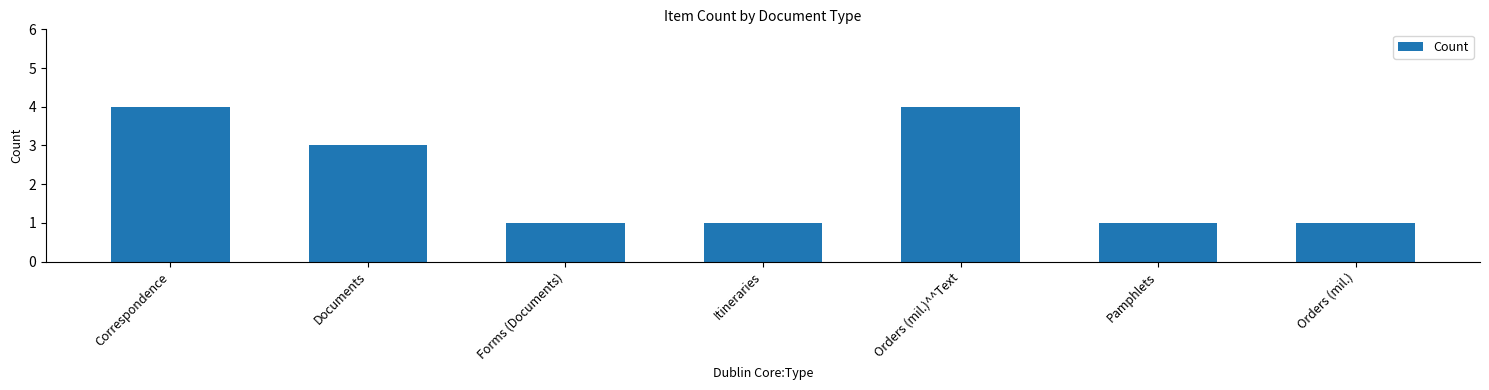

What is the label of the 2nd bar from the left?

Documents